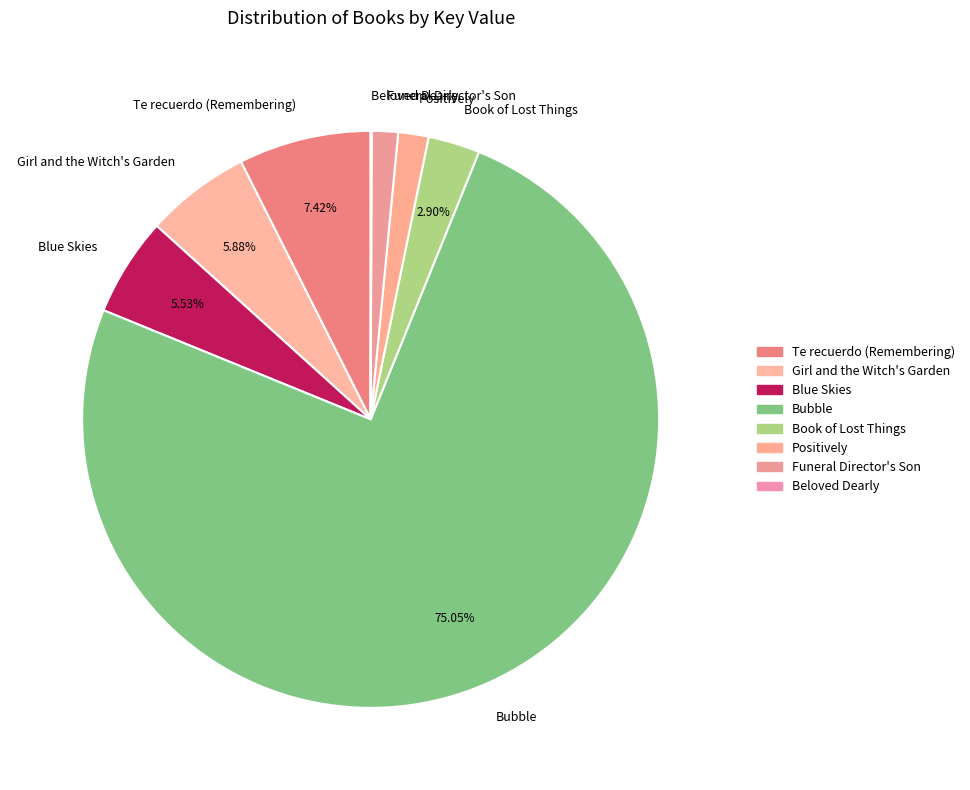

Which slice is the largest?

Bubble